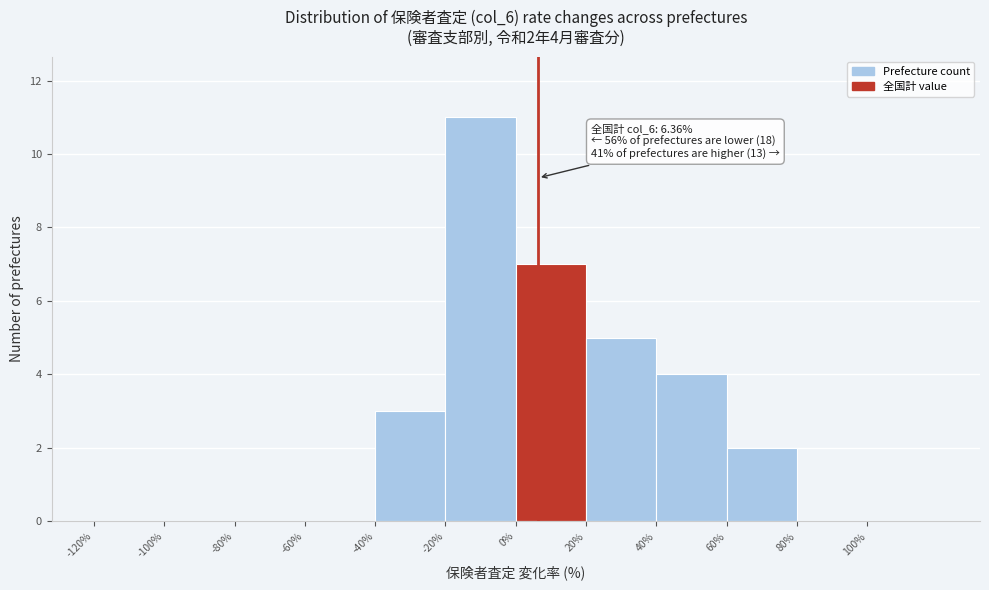

Over which range of the x-axis is the bar tallest?

-20 to 0